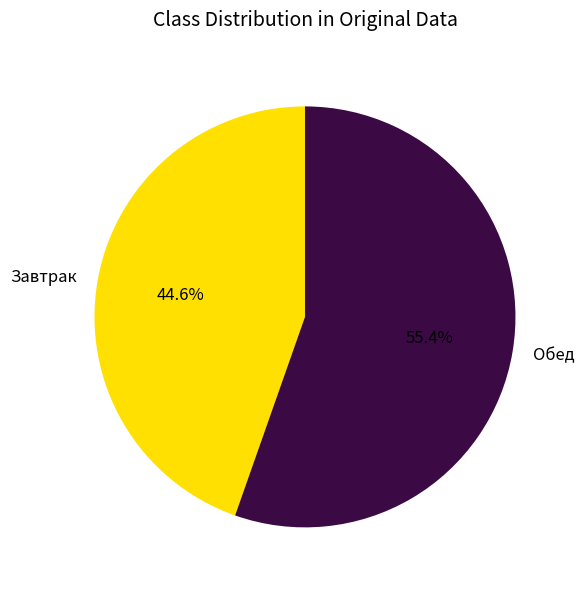

What is the ratio of the value at Обед to the value at Завтрак?

1.2